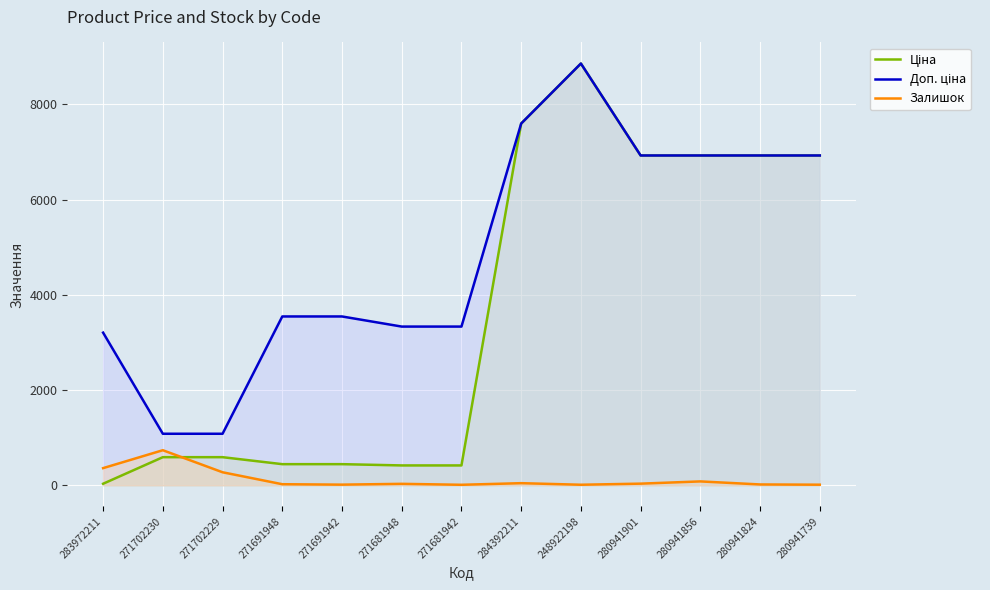

Between 271702230 and 280941901, which series saw the biggest shift?

Ціна